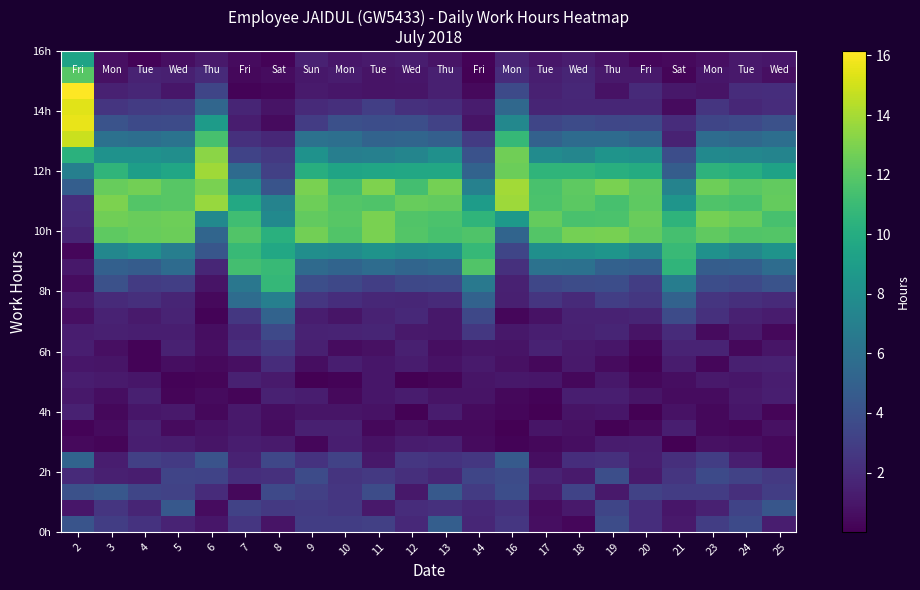

At which category is the sum across all series the highest?

2